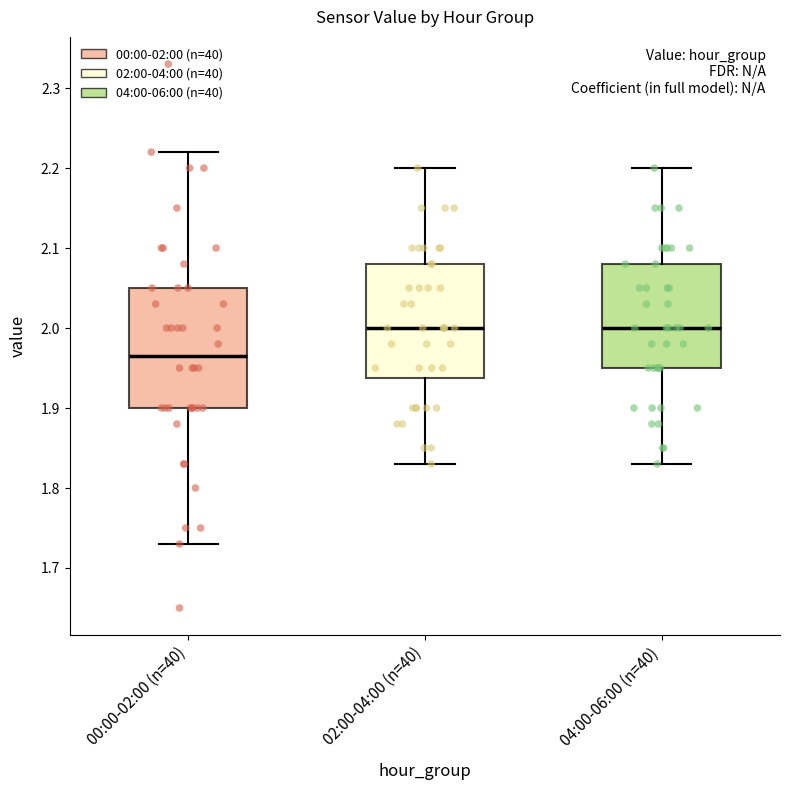

Reading left to right, transcribe this box plot: for each box, give where its median line is, the range the box spans, and where its two whiskers end, as read against the y-axis. The values are not printed on the chart, so give them approximately, as read against the axis.

00:00-02:00 (n=40): median 1.97, box 1.90 to 2.05, whiskers 1.73 to 2.22
02:00-04:00 (n=40): median 2.00, box 1.94 to 2.08, whiskers 1.83 to 2.20
04:00-06:00 (n=40): median 2.00, box 1.95 to 2.08, whiskers 1.83 to 2.20